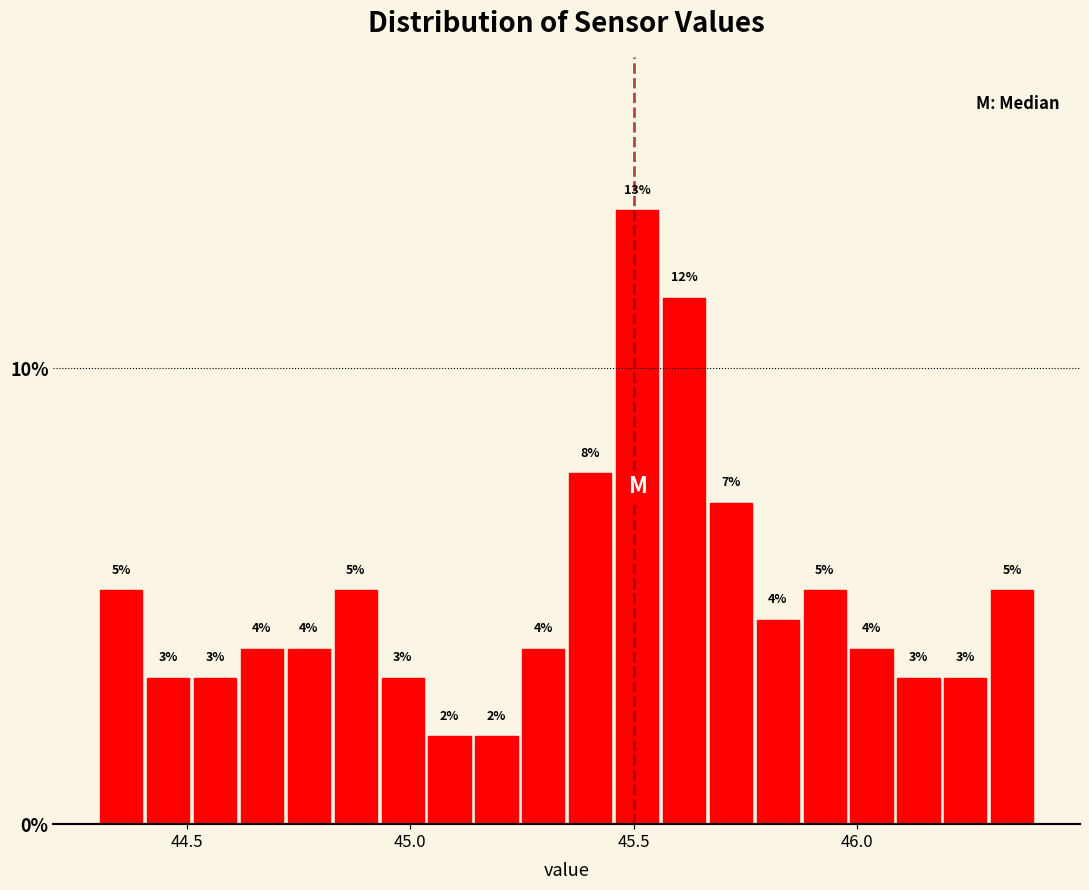

Read against the x-axis, roughly where is the centre of the tallest bar?

45.50